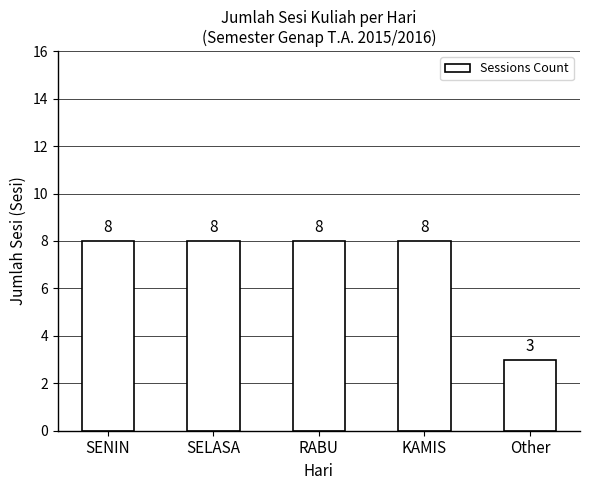

What is the ratio of the value at KAMIS to the value at SELASA?

1.0